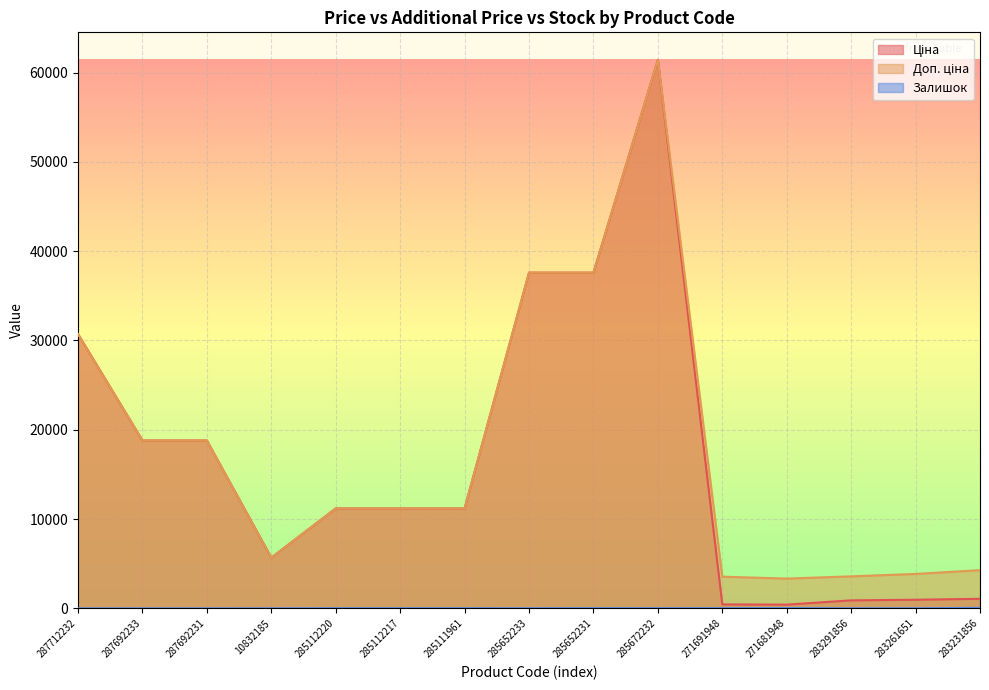

Reading left to right, list all the values displayed in this chart.

Ціна: 30717.1	18796.8	18796.8	5673.8	11188.2	11188.2	11188.2	37593.6	37593.6	61434.3	443.1	416.6	895.9	963.5	1069.8
Доп. ціна: 30717.1	18796.8	18796.8	5673.8	11188.2	11188.2	11188.2	37593.6	37593.6	61434.3	3545.0	3332.5	3583.6	3854.0	4279.1
Залишок: 0.0	0.0	0.0	4.0	17.0	17.0	17.0	13.0	23.0	16.0	22.0	30.0	7.0	9.0	54.0